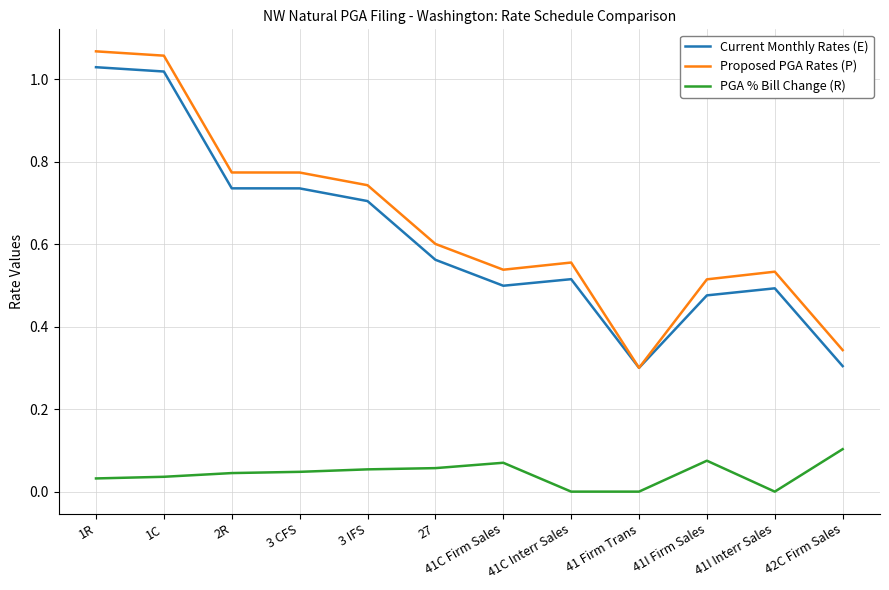

True or false: Proposed PGA Rates (P) and PGA % Bill Change (R) cross at least once.

False